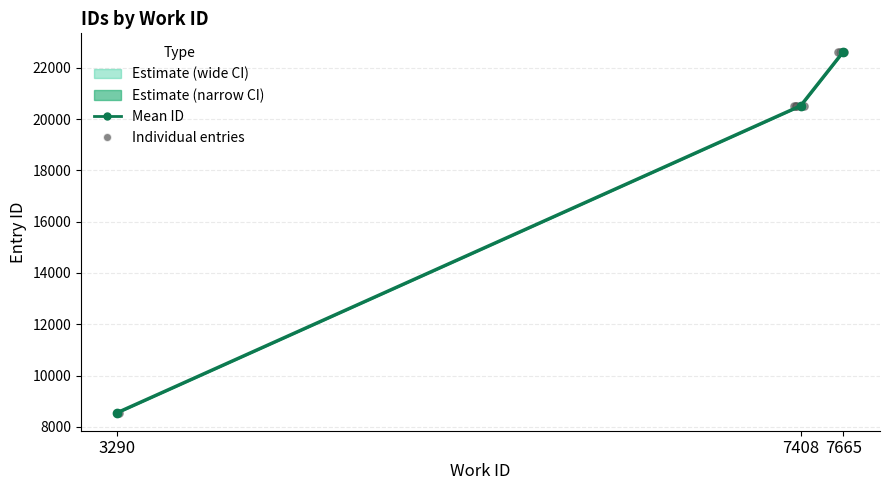

What is the change in value from 3290 to 7665?

+14074.0